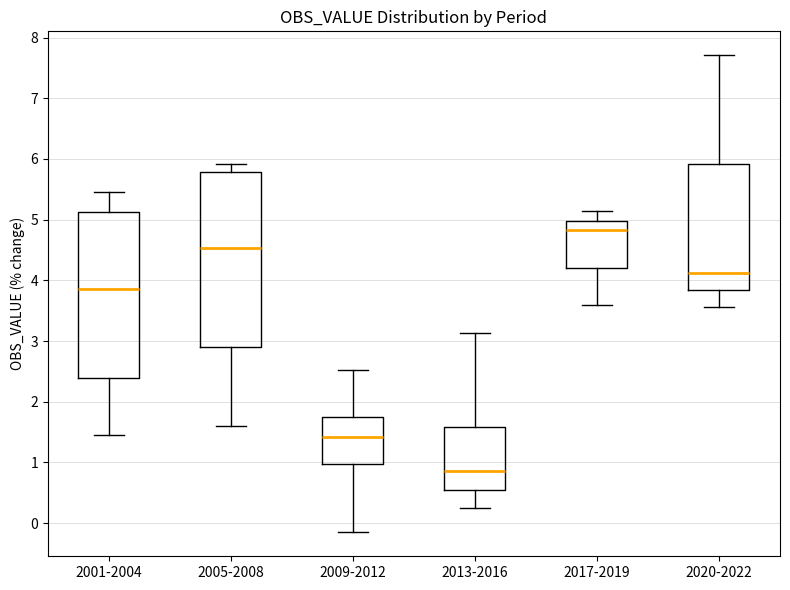

Which box's median line is the highest?

2017-2019